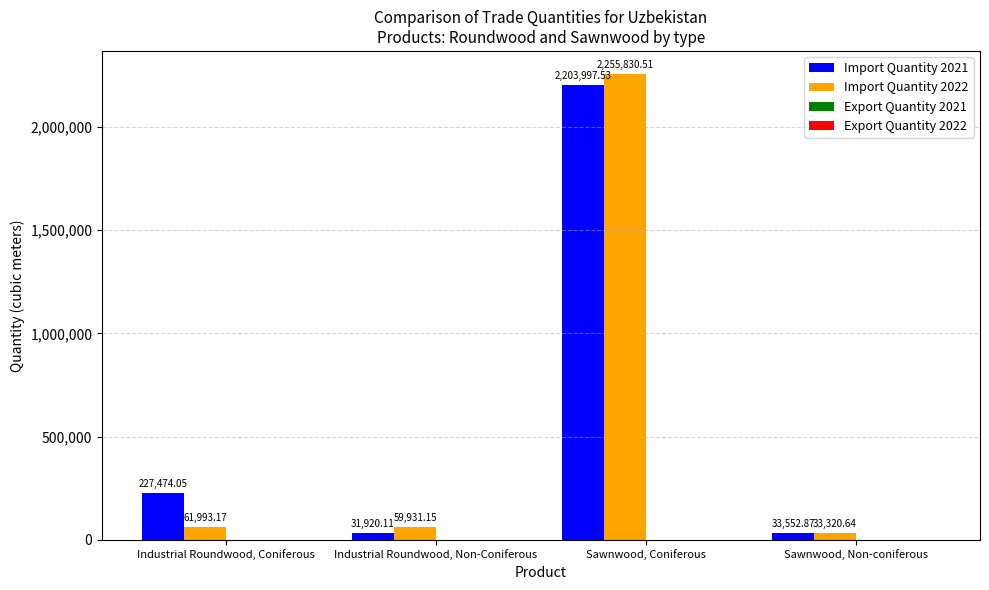

Which series has the largest total across all categories?

Import Quantity 2021